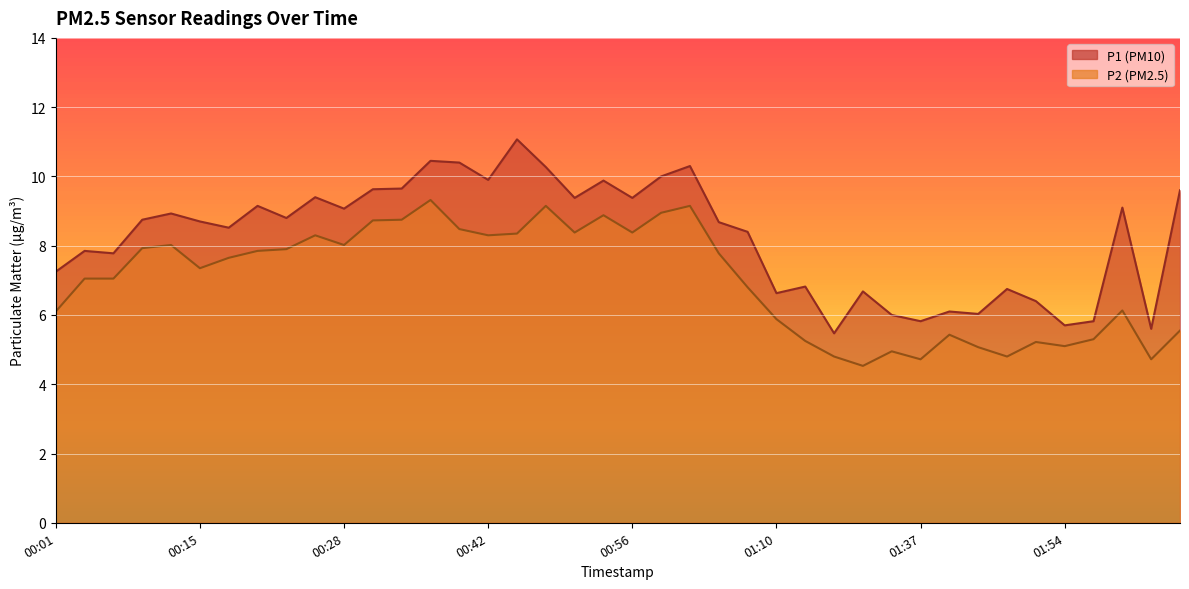

True or false: P2 and P1 intersect in this chart.

False